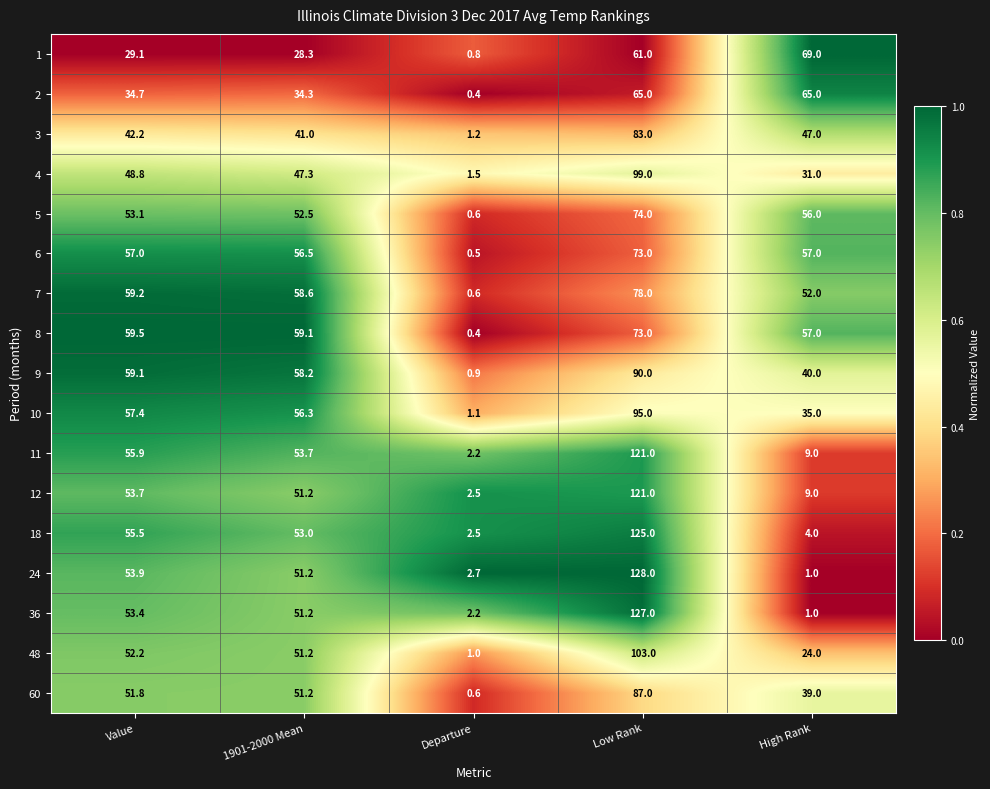

The value of 5 at Value is 75.6. True or false?

False